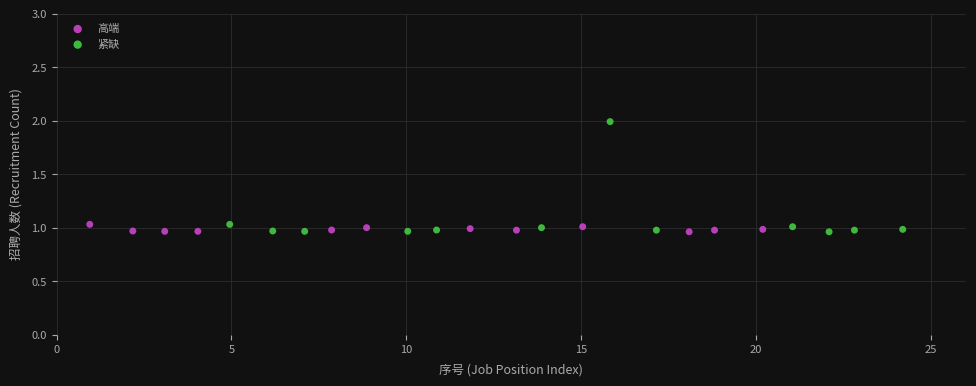

Which series contains the highest Y value?

紧缺